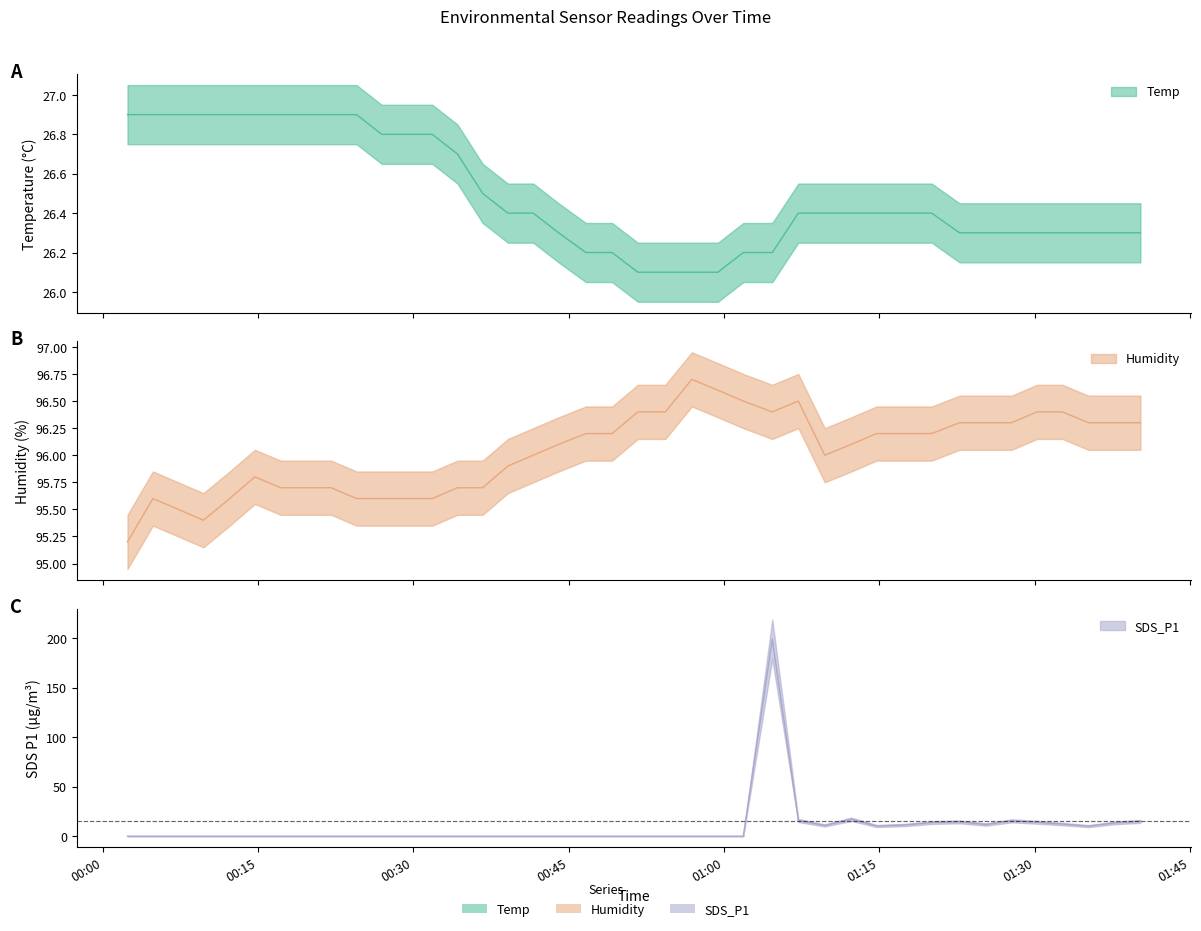

What are all the series names shown in the legend?

Temp, Humidity, SDS_P1